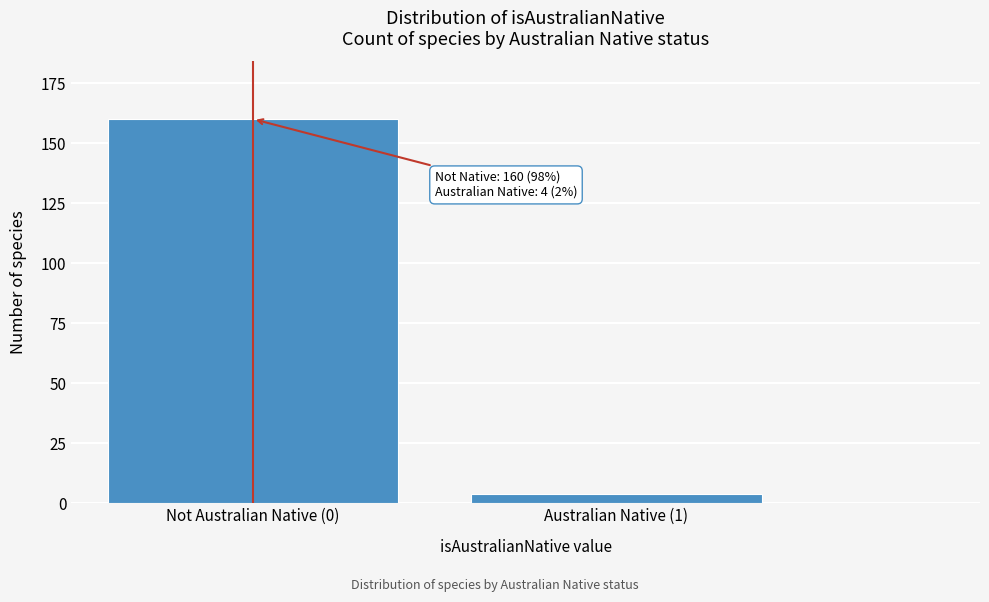

Reading left to right, transcribe all the data shown in this chart.

160	4